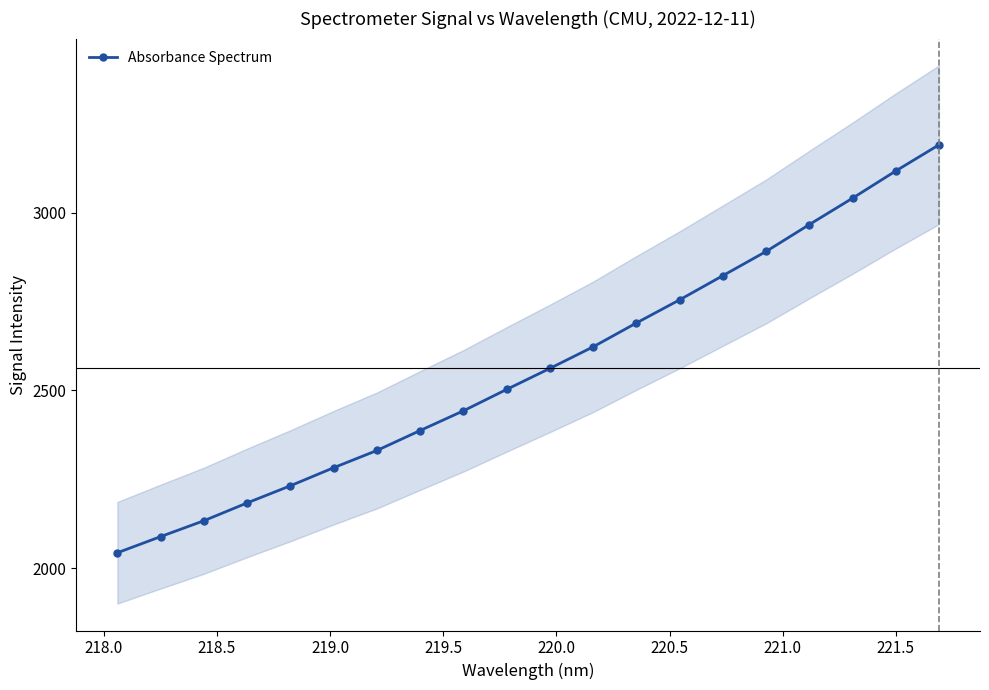

What is the value of the Absorbance Spectrum point at the 2nd from the left?

2088.4